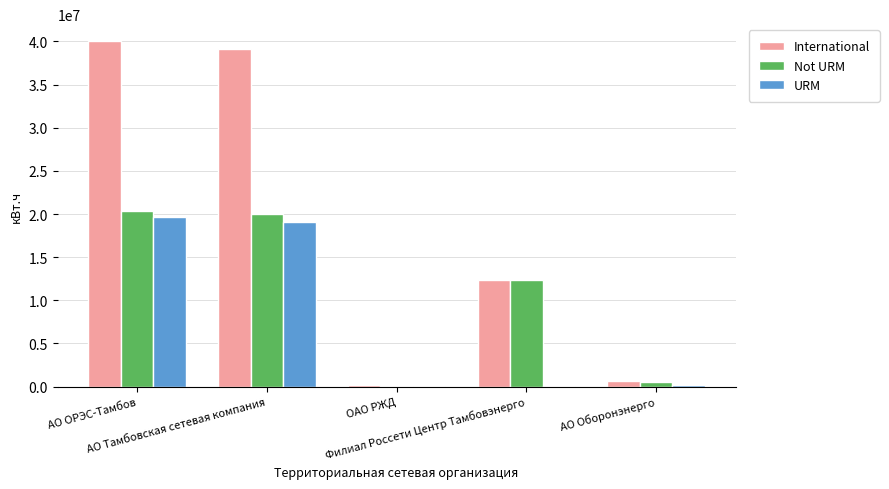

What is the maximum value shown in the chart?

40001831.4